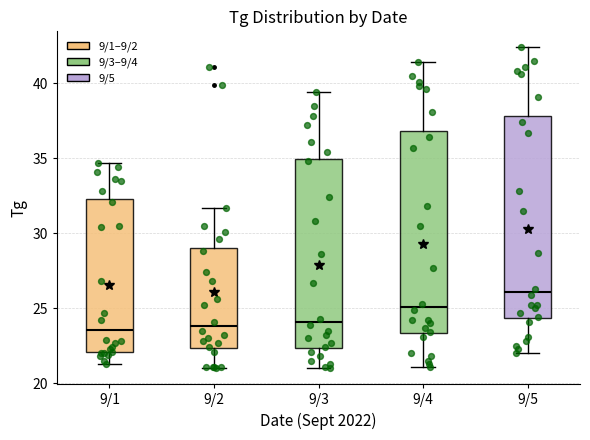

Reading left to right, transcribe this box plot: for each box, give where its median line is, the range the box spans, and where its two whiskers end, as read against the y-axis. The values are not printed on the chart, so give them approximately, as read against the axis.

9/1: median 23.5, box 22.0 to 32.5, whiskers 21.5 to 34.5
9/2: median 24.0, box 22.5 to 29.0, whiskers 21.0 to 31.5
9/3: median 24.0, box 22.5 to 35.0, whiskers 21.0 to 39.5
9/4: median 25.0, box 23.5 to 37.0, whiskers 21.0 to 41.5
9/5: median 26.0, box 24.5 to 38.0, whiskers 22.0 to 42.5